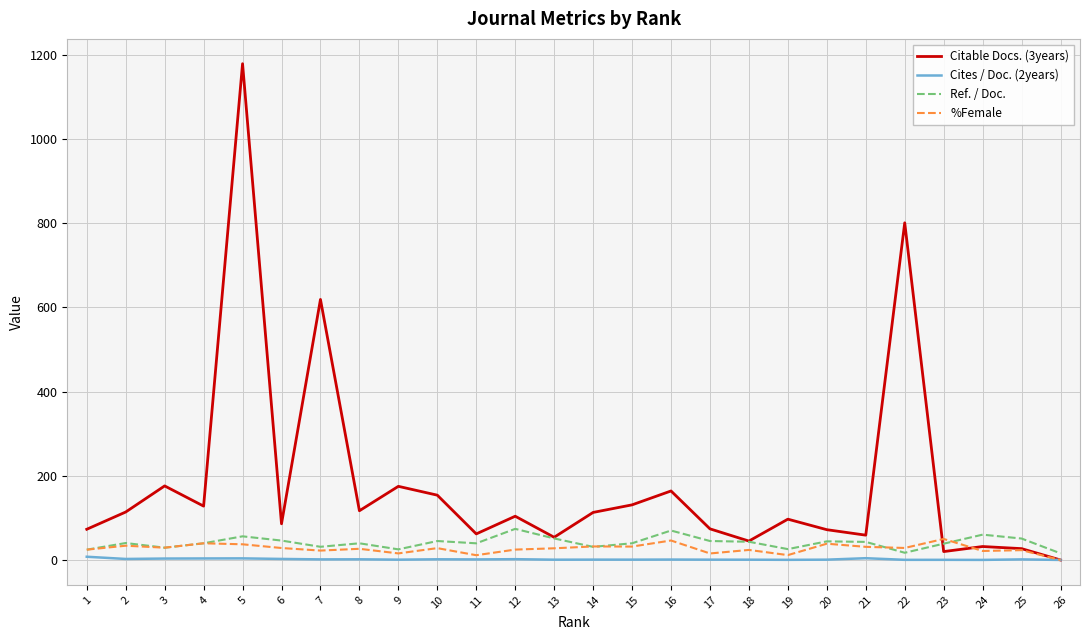

What is the maximum value shown in the chart?

1179.0